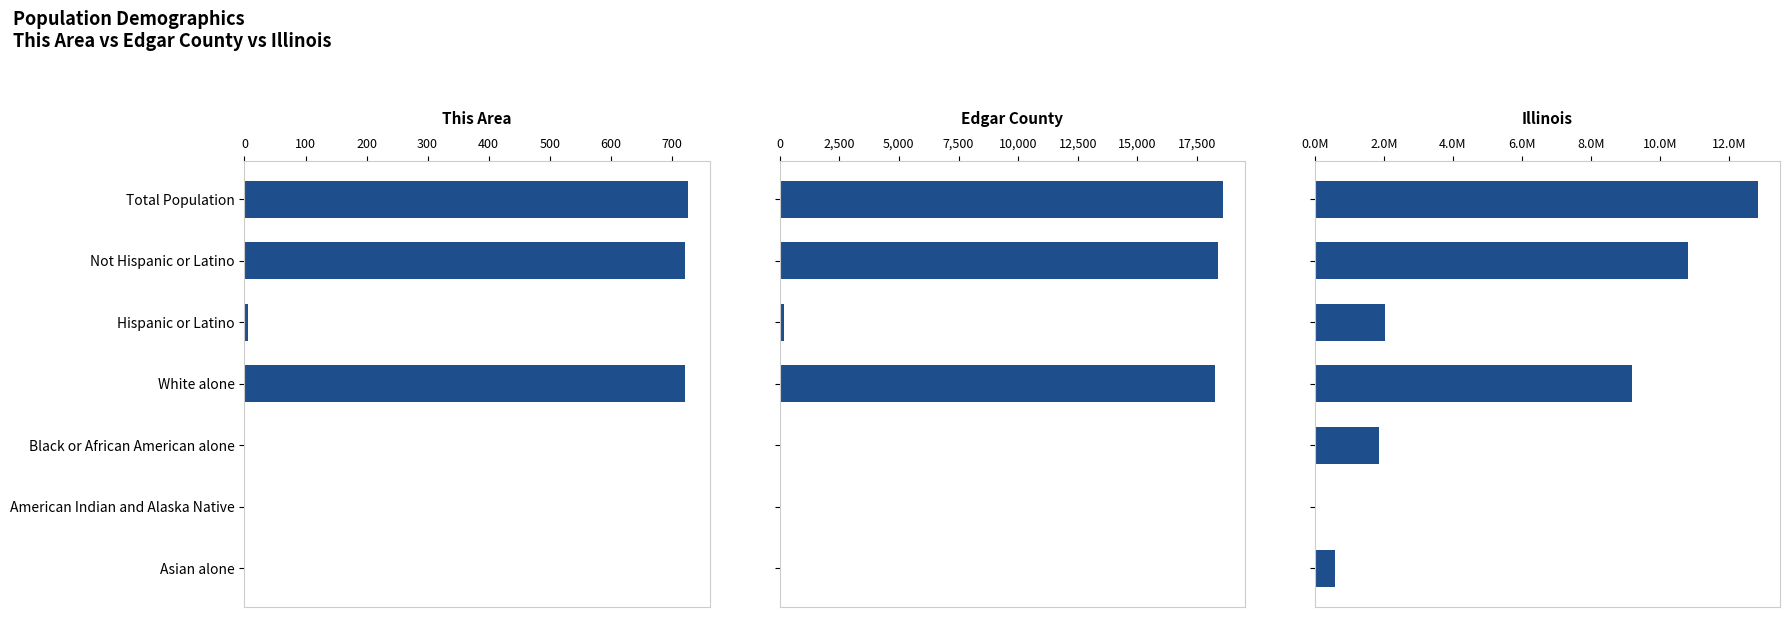

What is the sum of the Illinois values at White alone and Hispanic or Latino?

11205455